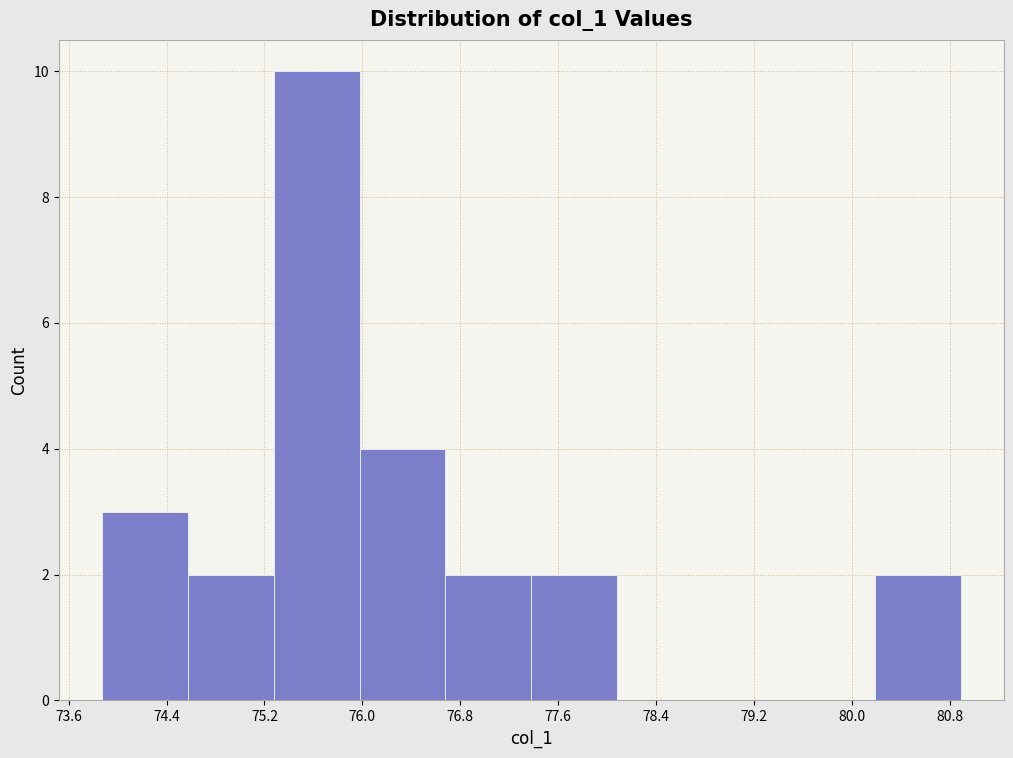

Reading left to right, transcribe this chart: for each bar, give the range it covers on the x-axis and its height. Neither the bar edges nor the heights are printed on the chart, so give them approximately, as read against the axes.

73.9 to 74.6: 3
74.6 to 75.3: 2
75.3 to 76.0: 10
76.0 to 76.7: 4
76.7 to 77.4: 2
77.4 to 78.1: 2
78.1 to 78.8: 0
78.8 to 79.5: 0
79.5 to 80.2: 0
80.2 to 80.9: 2